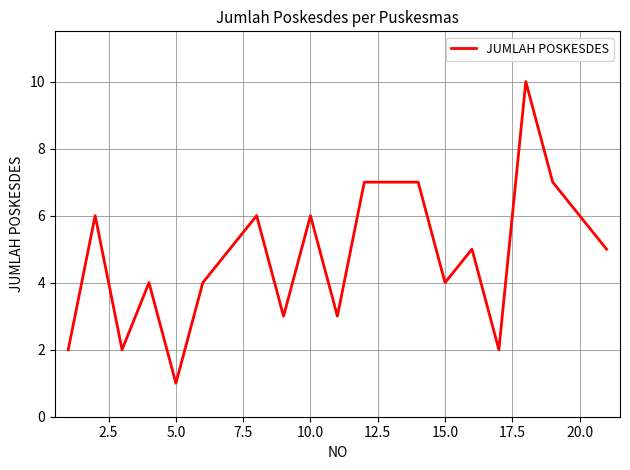

Count the number of data series in this chart.

1